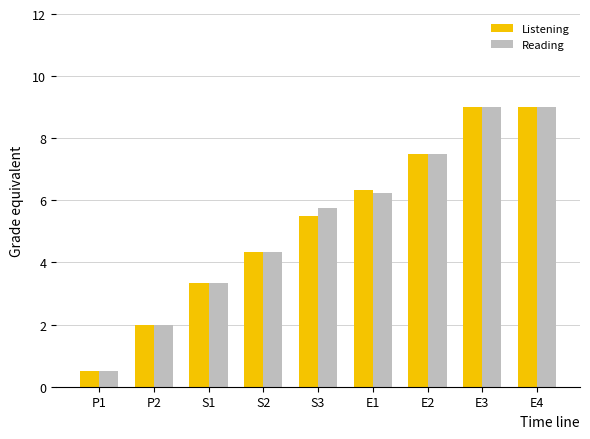

The value of Reading at S3 is 5.8. True or false?

True